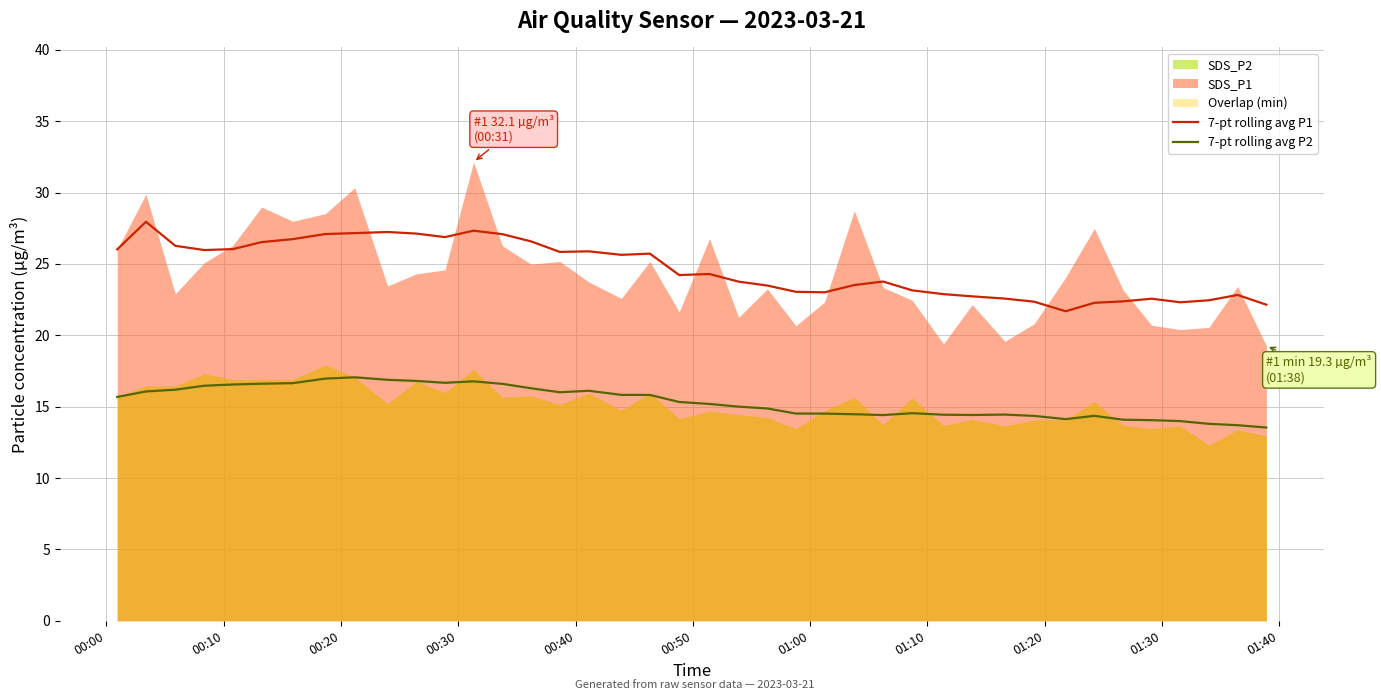

Reading left to right, list all the values displayed in this chart.

7-pt rolling avg P1: 26.0	27.9	26.3	26.0	26.0	26.5	26.7	27.1	27.2	27.2	27.1	26.9	27.3	27.1	26.6	25.8	25.9	25.6	25.7	24.2	24.3	23.8	23.5	23.0	23.0	23.5	23.8	23.1	22.9	22.7	22.6	22.4	21.7	22.3	22.4	22.6	22.3	22.4	22.8	22.1
7-pt rolling avg P2: 15.7	16.1	16.2	16.5	16.6	16.6	16.6	17.0	17.1	16.9	16.8	16.7	16.8	16.6	16.3	16.0	16.1	15.8	15.8	15.3	15.2	15.0	14.9	14.5	14.5	14.5	14.4	14.5	14.4	14.4	14.4	14.4	14.1	14.4	14.1	14.1	14.0	13.8	13.7	13.5